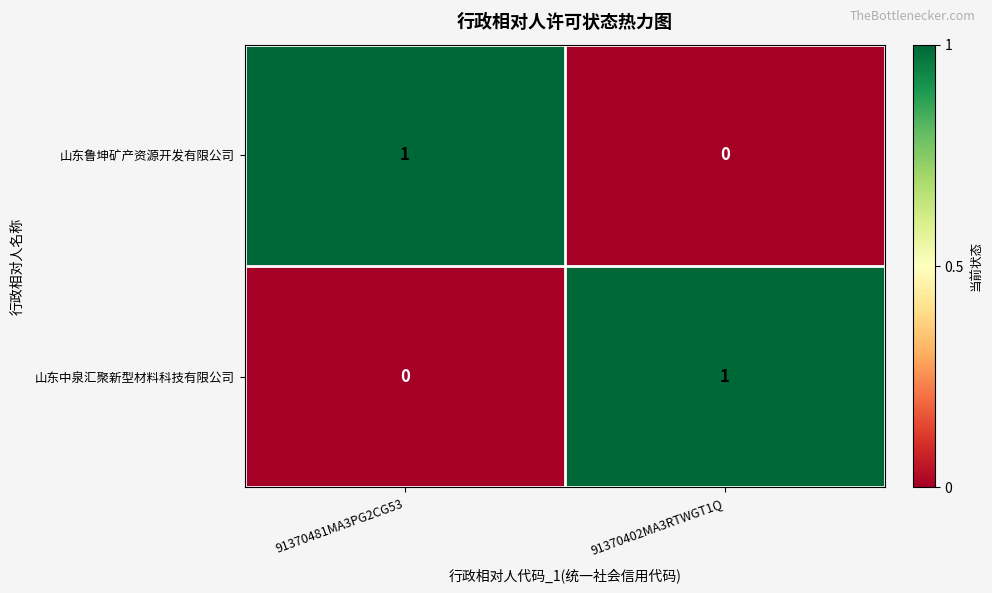

Rank the categories by 山东鲁坤矿产资源开发有限公司 value from lowest to highest.

91370402MA3RTWGT1Q, 91370481MA3PG2CG53